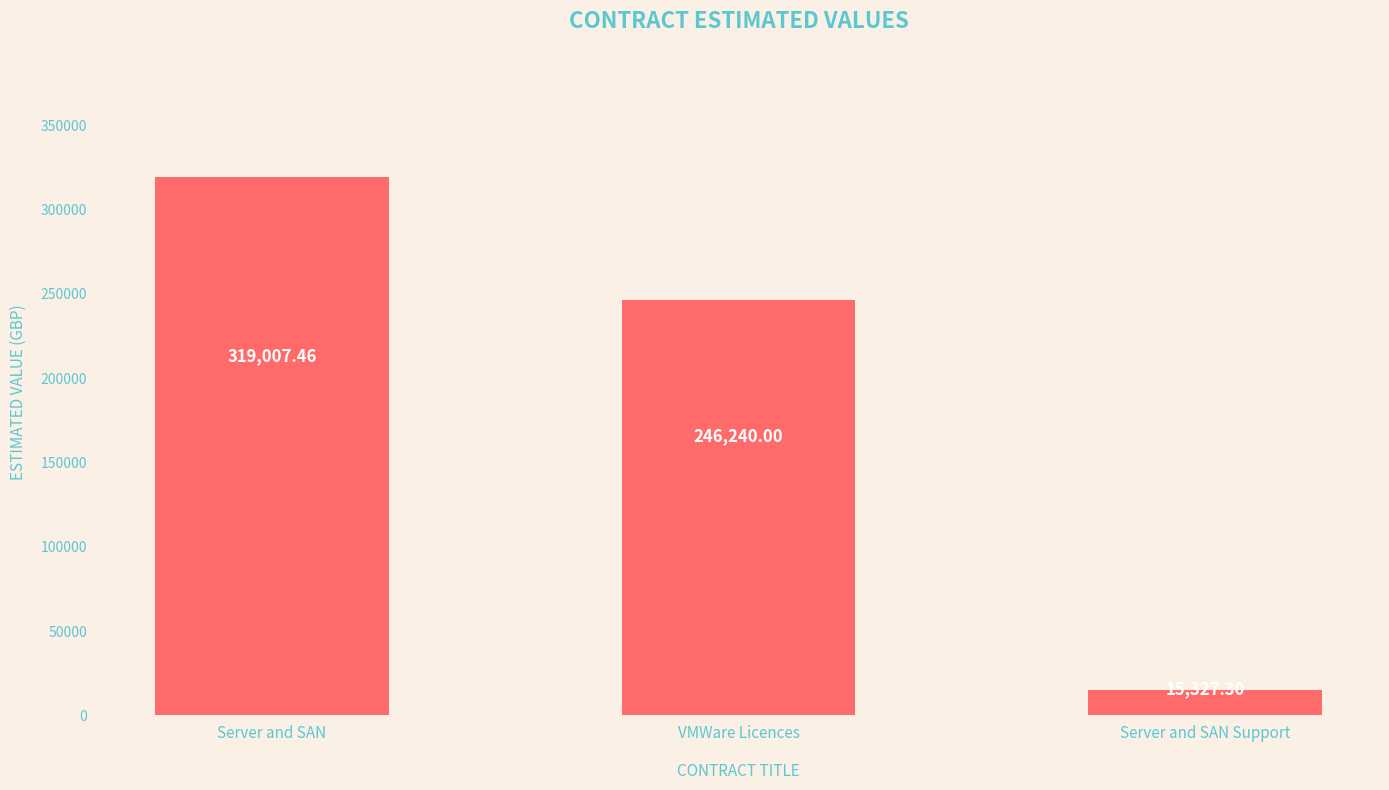

How many categories are shown in the chart?

3